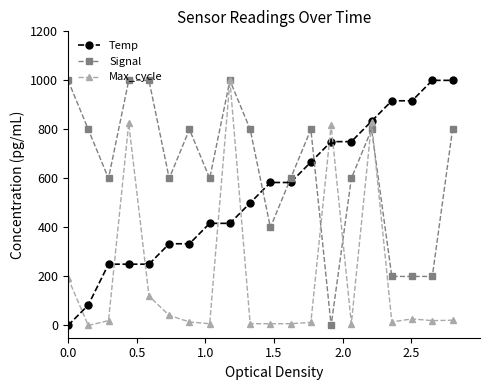

Does the chart have visible grid lines?

No